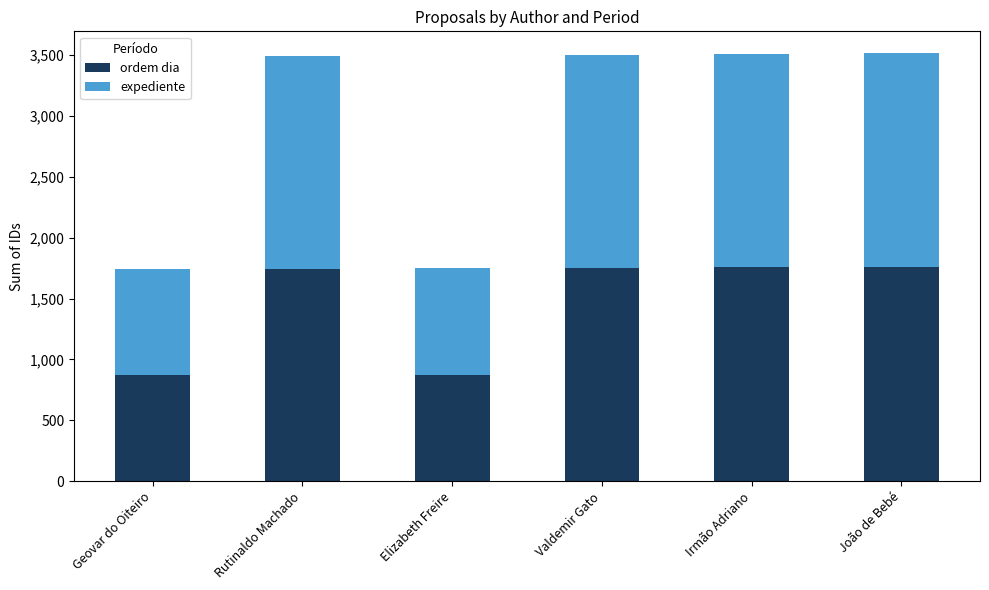

The value of ordem dia at Rutinaldo Machado is 1201. True or false?

False